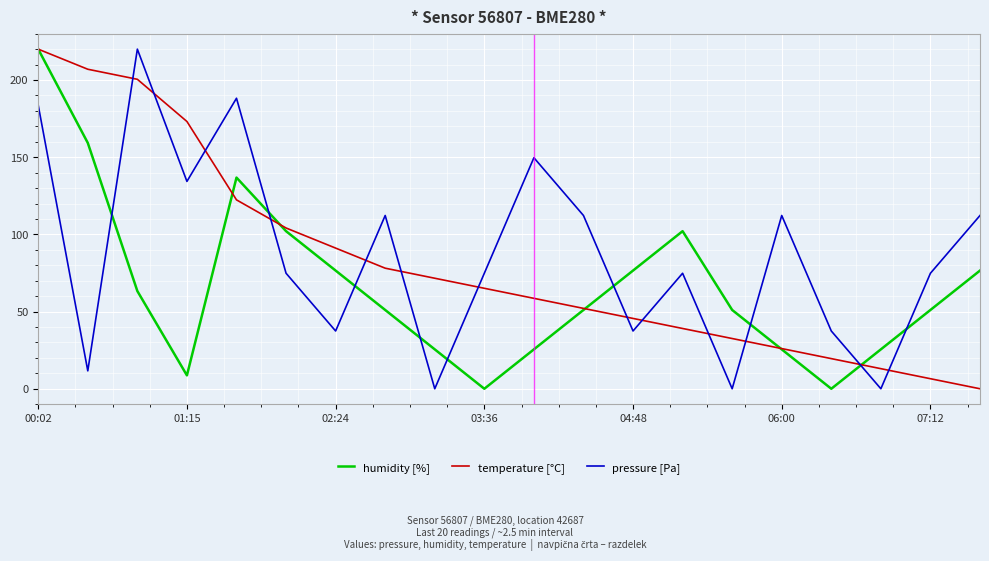

How many lines are shown in the chart?

3